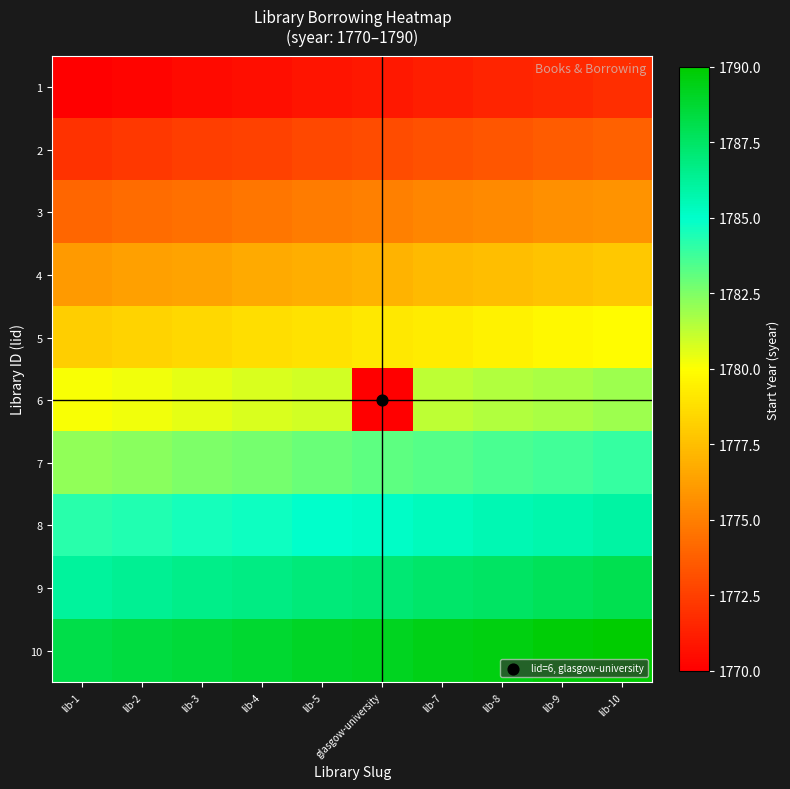

What is the difference between the highest and lowest values at lib-5?

18.2